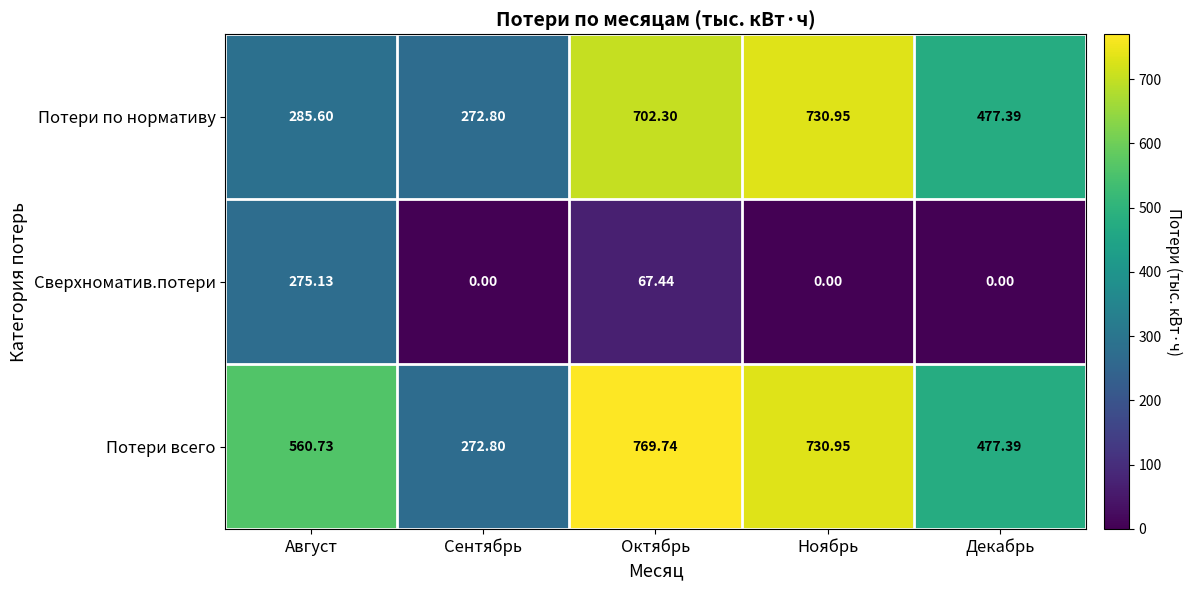

Which series has the widest spread of values?

Потери всего